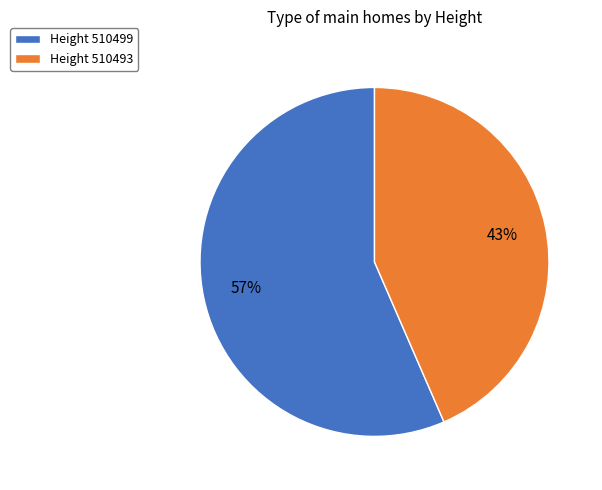

What percentage is the Height 510499 slice, to the nearest percent?

57%